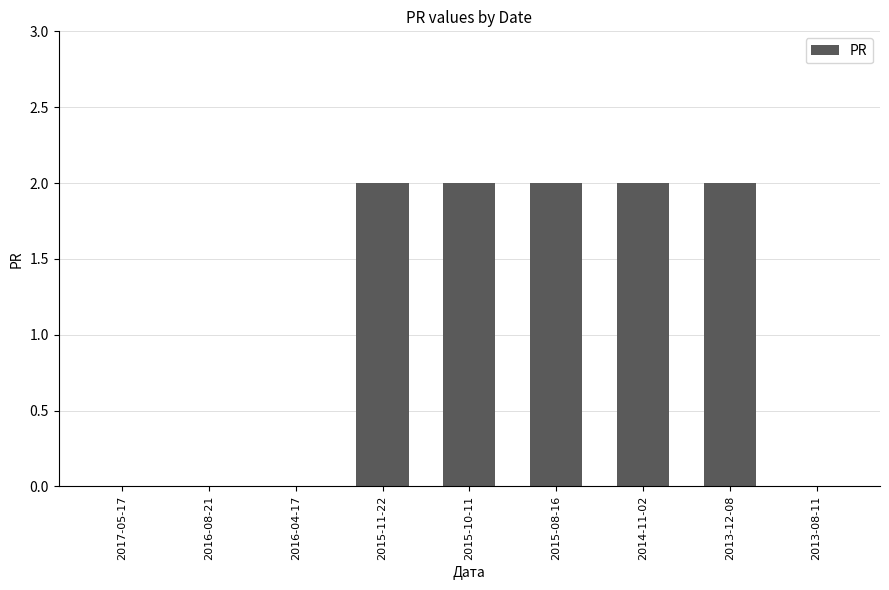

What is the change in value from 2017-05-17 to 2014-11-02?

+2